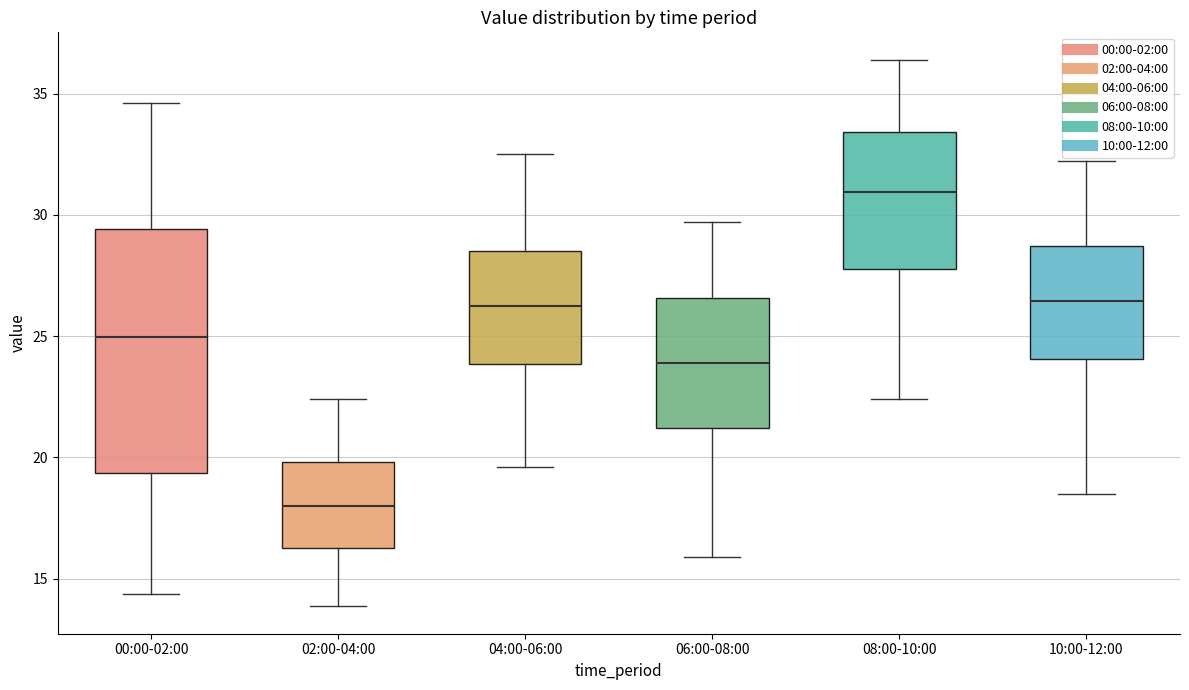

Which box's median line is the lowest?

02:00-04:00